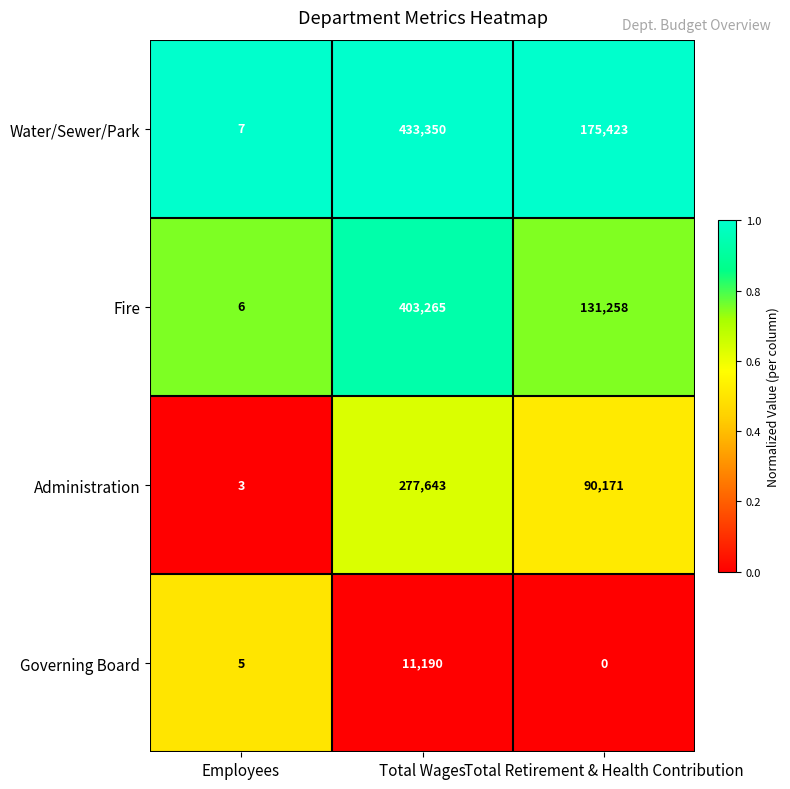

What is the difference between the maximum and second lowest values in the Administration series?

187472